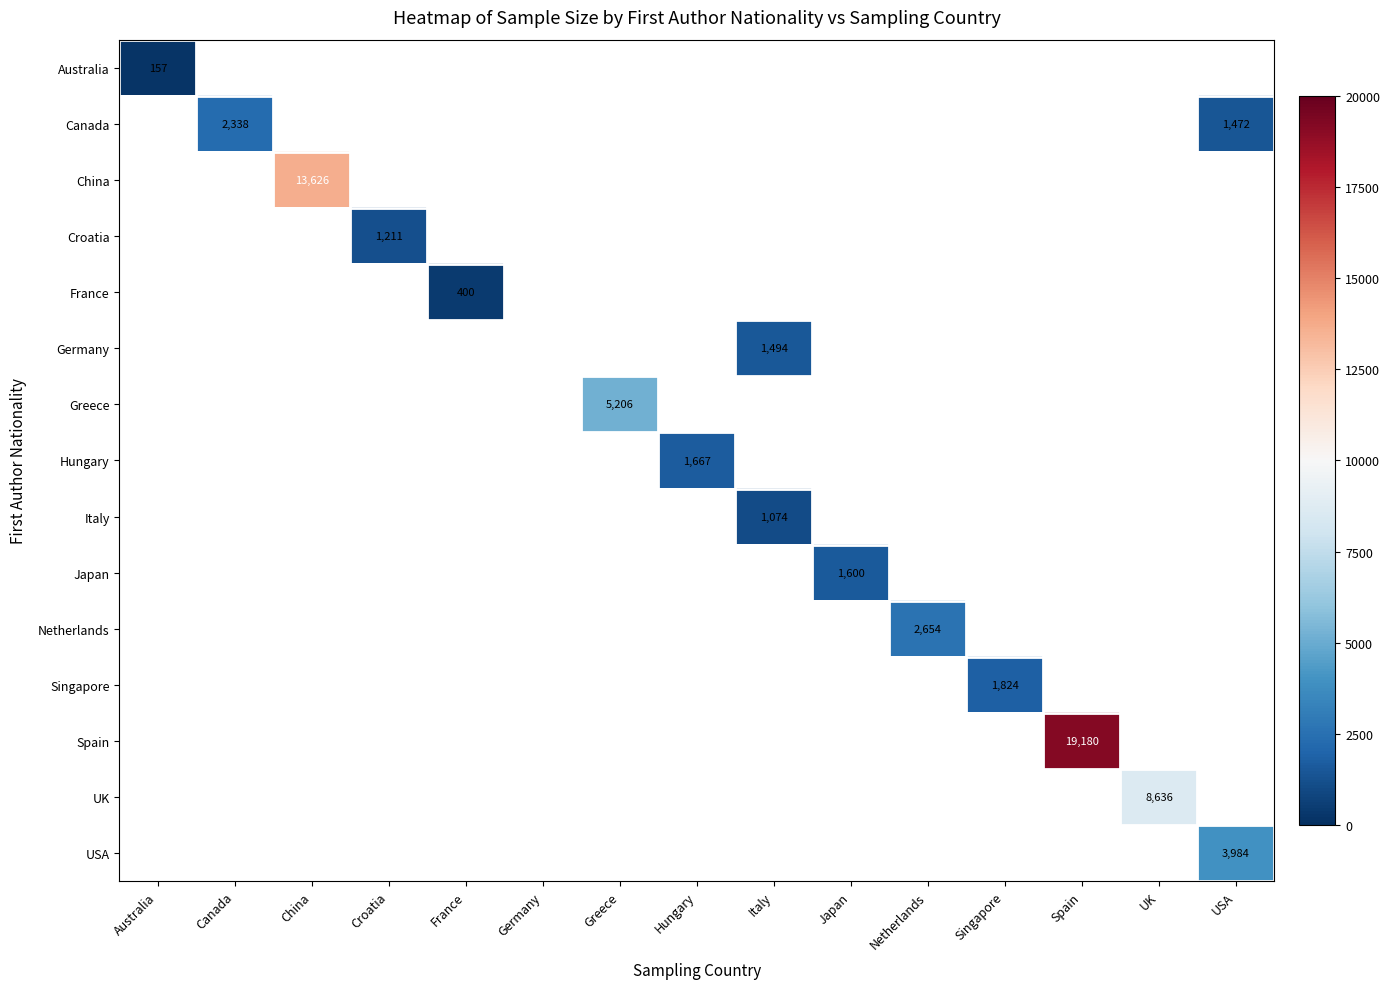

Is it true that Netherlands equals 3592 at Netherlands?

False